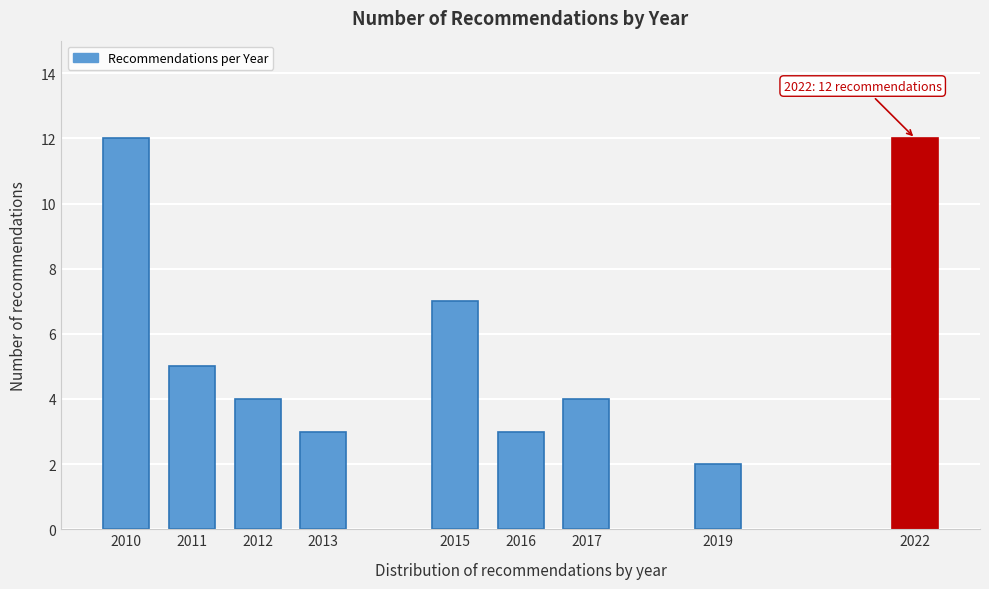

Reading left to right, extract all data points from this chart.

12	5	4	3	7	3	4	2	12